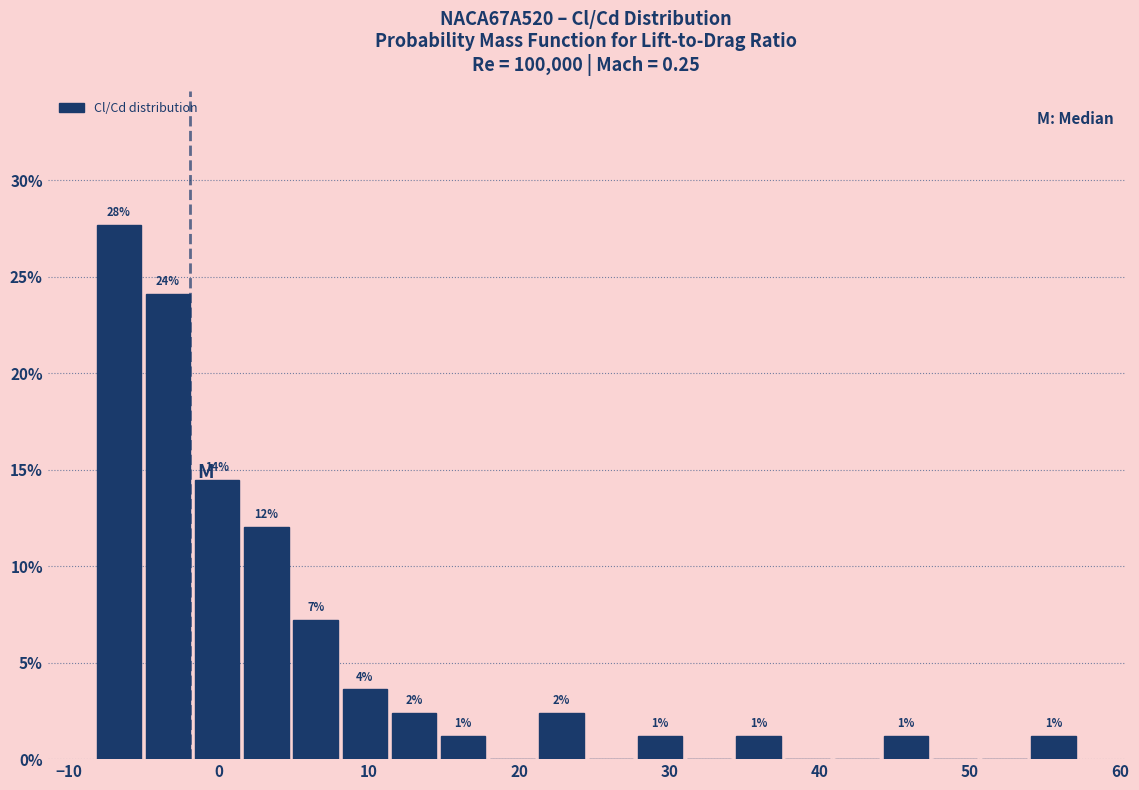

Around what value on the x-axis is the tallest bar? Give the approximate position of its centre, as read against the axis.

-7